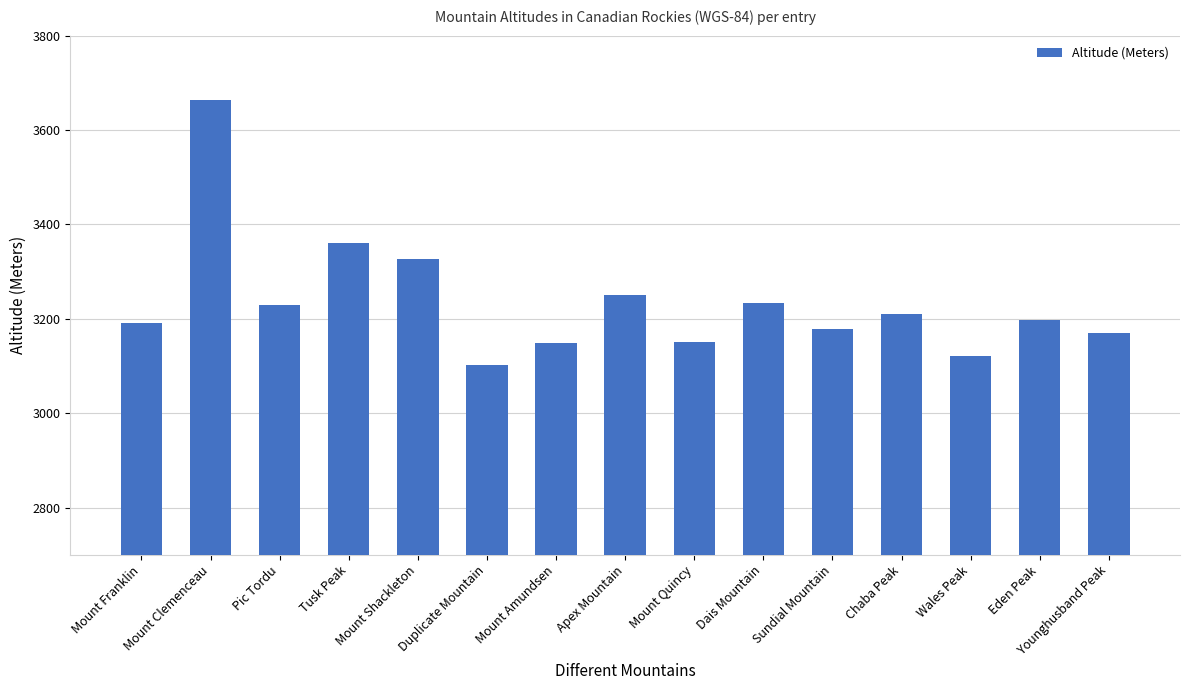

What is the value of the 9th bar from the left?

3150